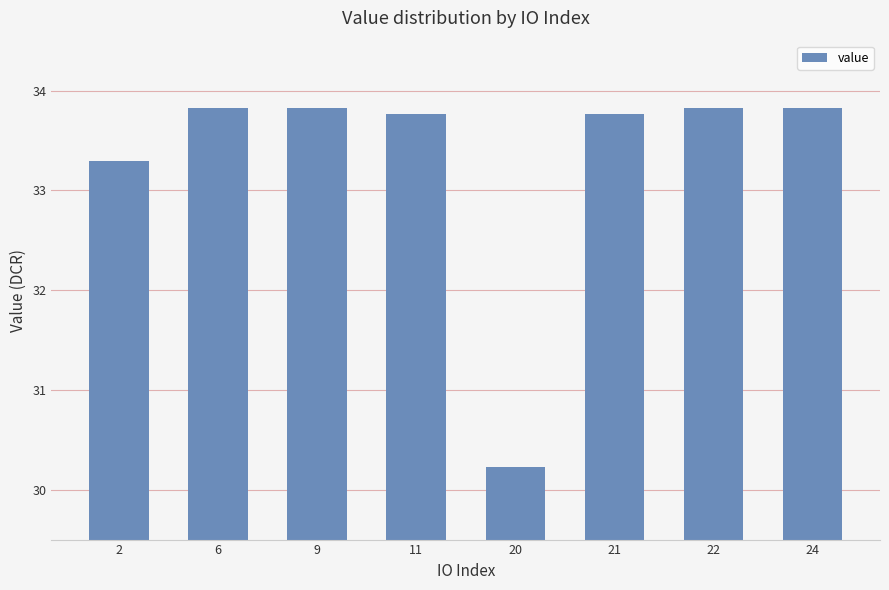

What is the value of the 5th bar from the left?

30.2